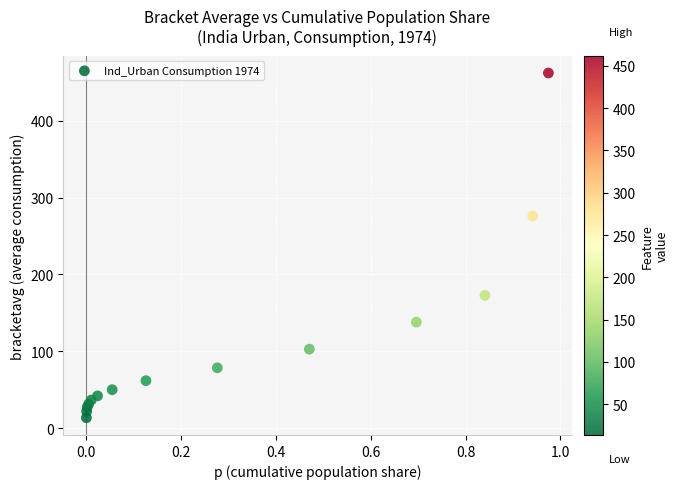

What Y value in the scatter plot is closest to 237?

275.8